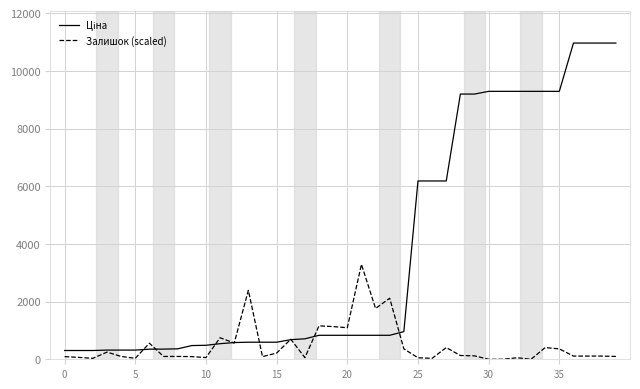

What is the maximum value for Залишок (scaled)?

3289.3